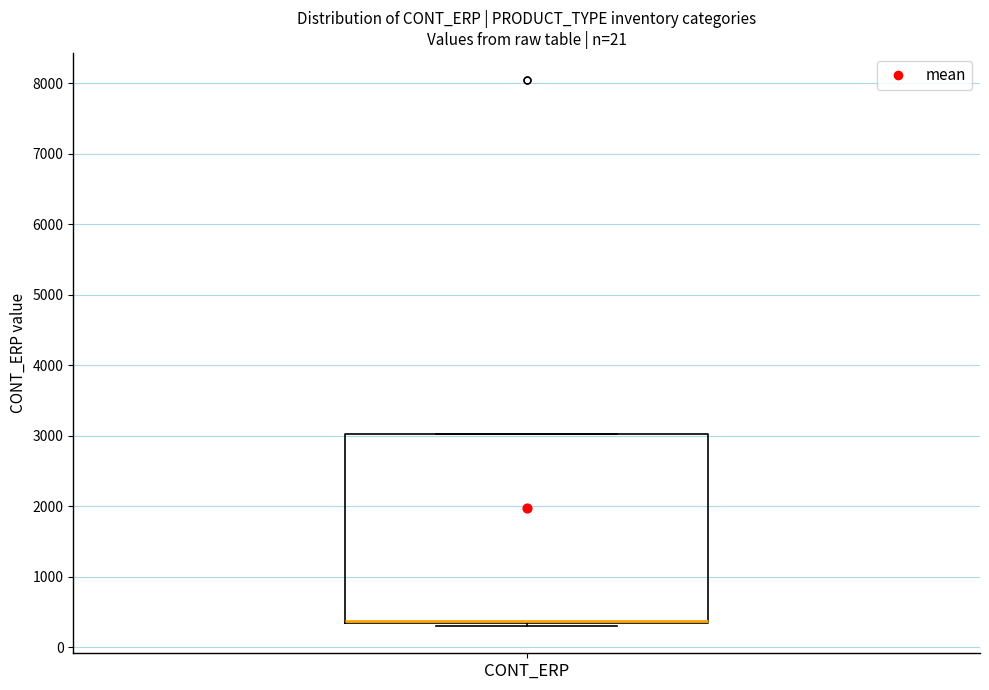

Transcribe this box plot: give where the median line is, the range the box spans, and where the two whiskers end, as read against the y-axis. The values are not printed on the chart, so give them approximately, as read against the axis.

median 400 (drawn on the box's lower edge), box 300 to 3000, whiskers 300 (just below the box's lower edge) to 3000